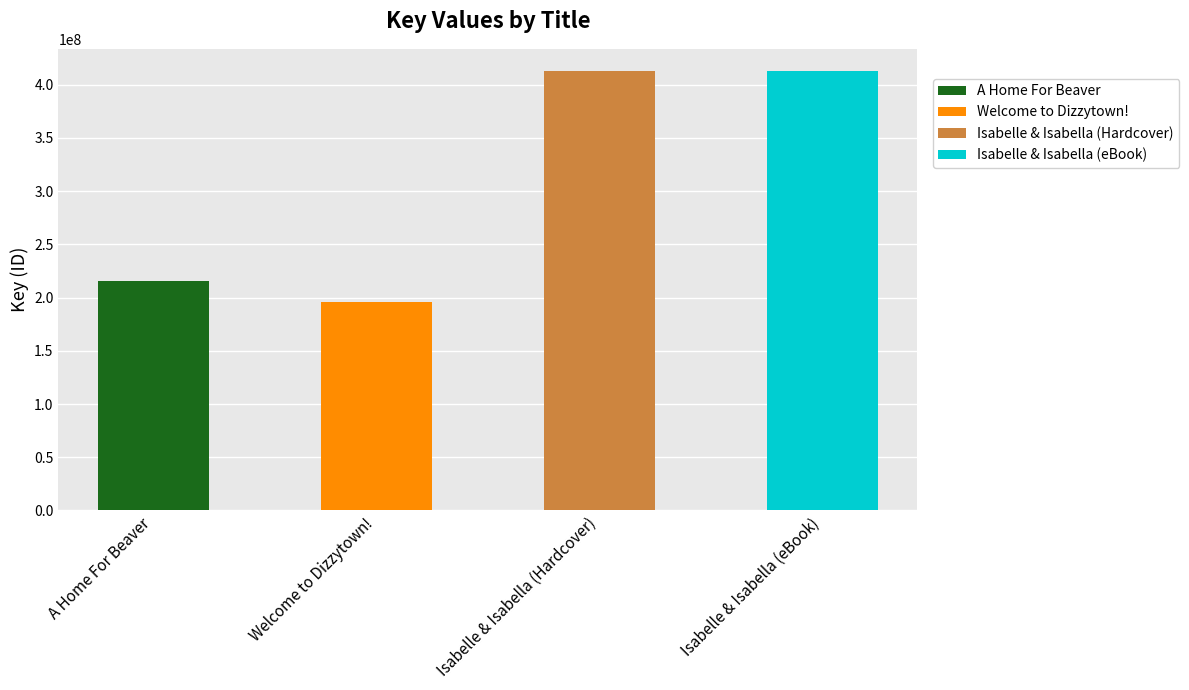

The value at Welcome to Dizzytown! is 63710603. True or false?

False